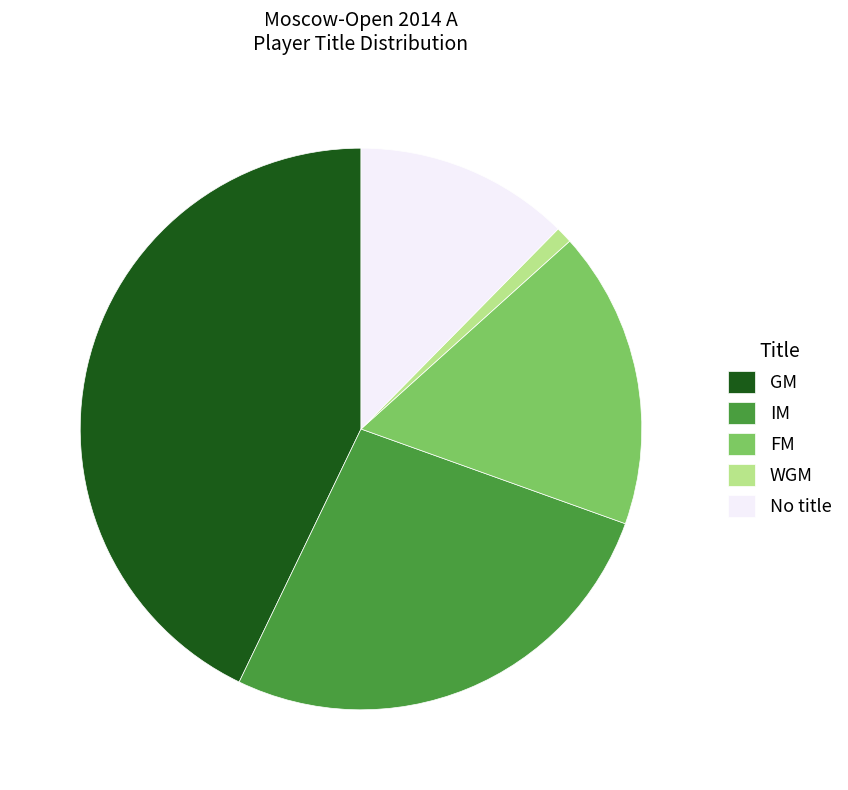

How many segments does this pie chart have?

5